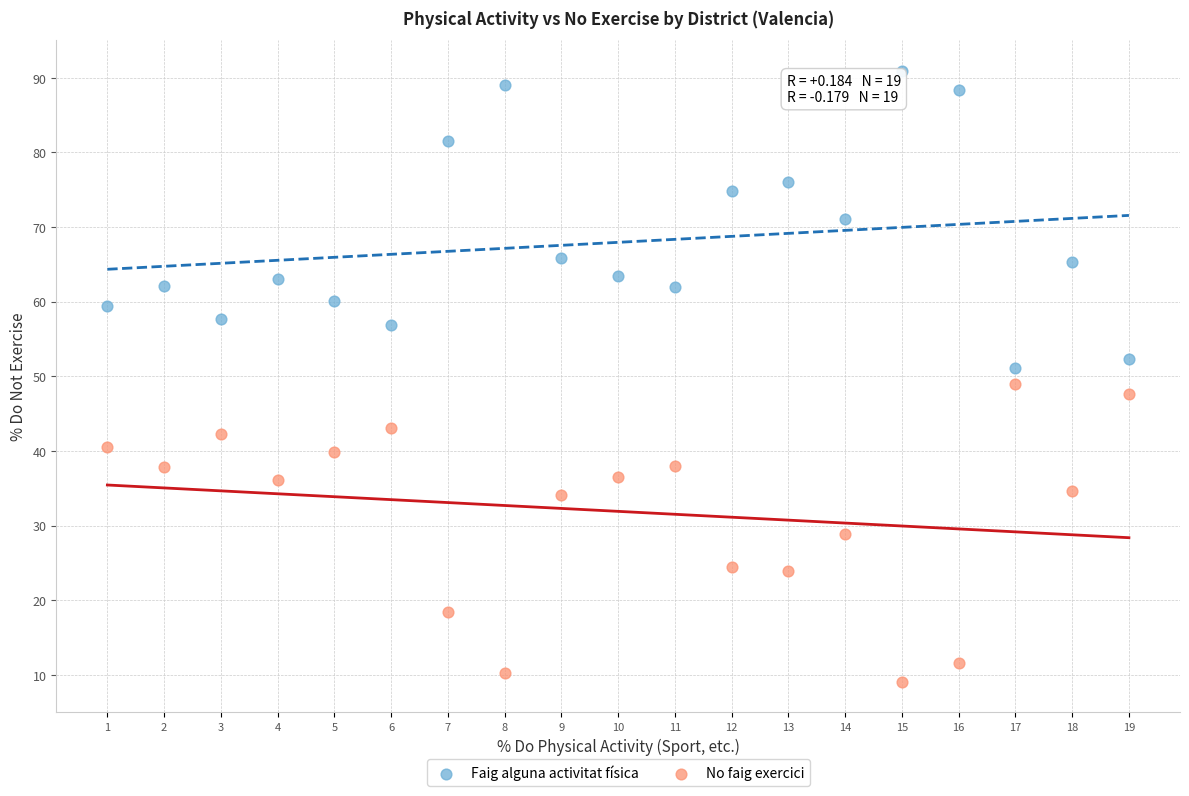

Across all data points, what is the range of Y values (max minus min)?

81.8